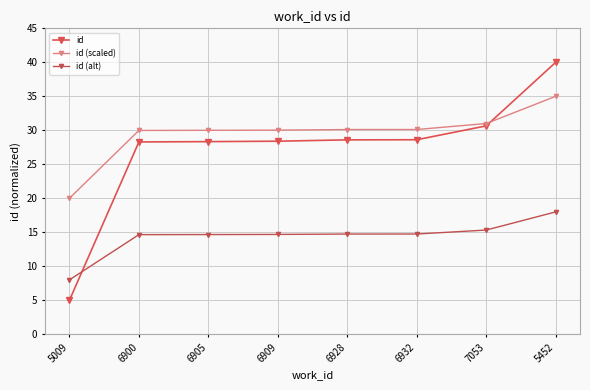

Rank the series by their average value, from highest to lowest.

id (scaled), id, id (alt)